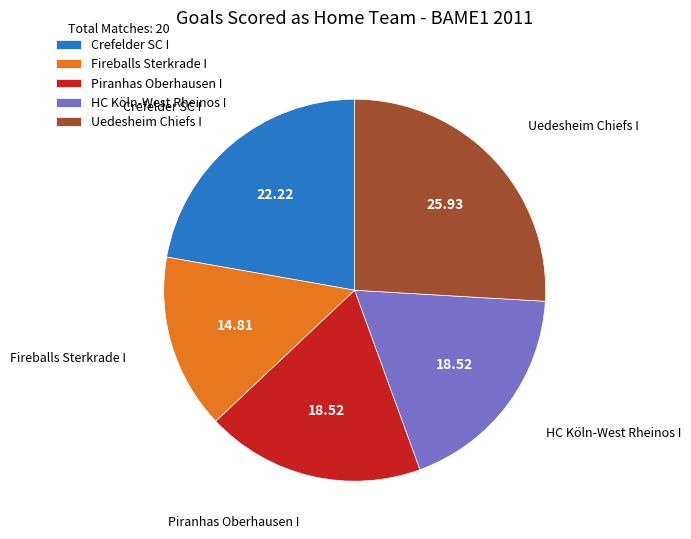

Does any single category account for the majority?

No